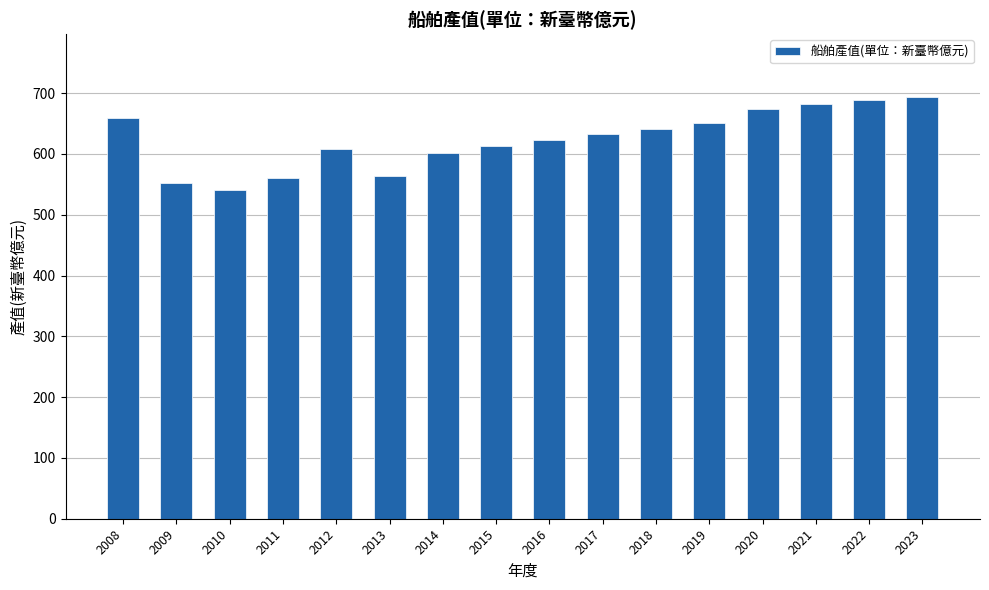

What is the value of the 4th bar from the left?

561.0